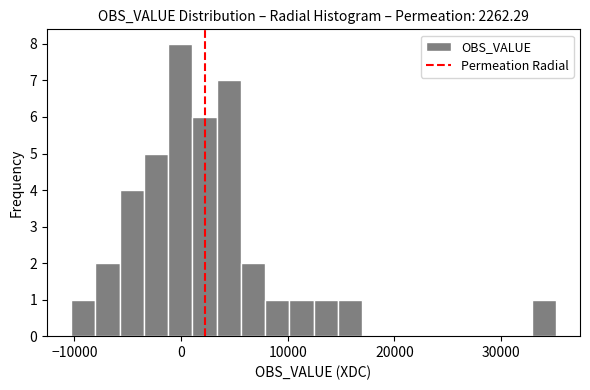

Around what value on the x-axis is the tallest bar? Give the approximate position of its centre, as read against the axis.

0